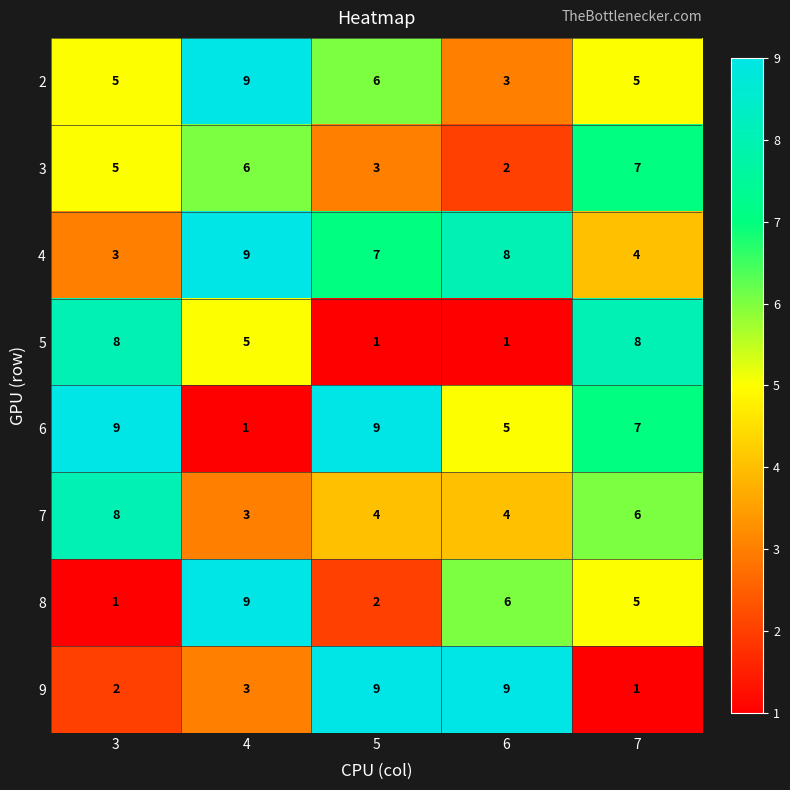

What is the greatest value displayed?

9